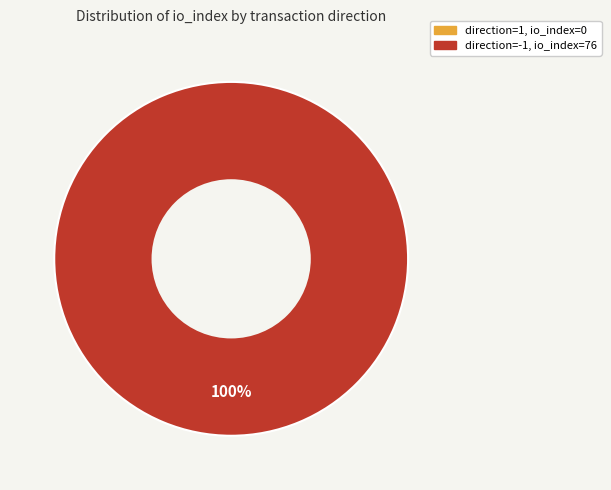

Combined, what portion of the pie is direction=1, io_index=0 and direction=-1, io_index=76?

100.0%